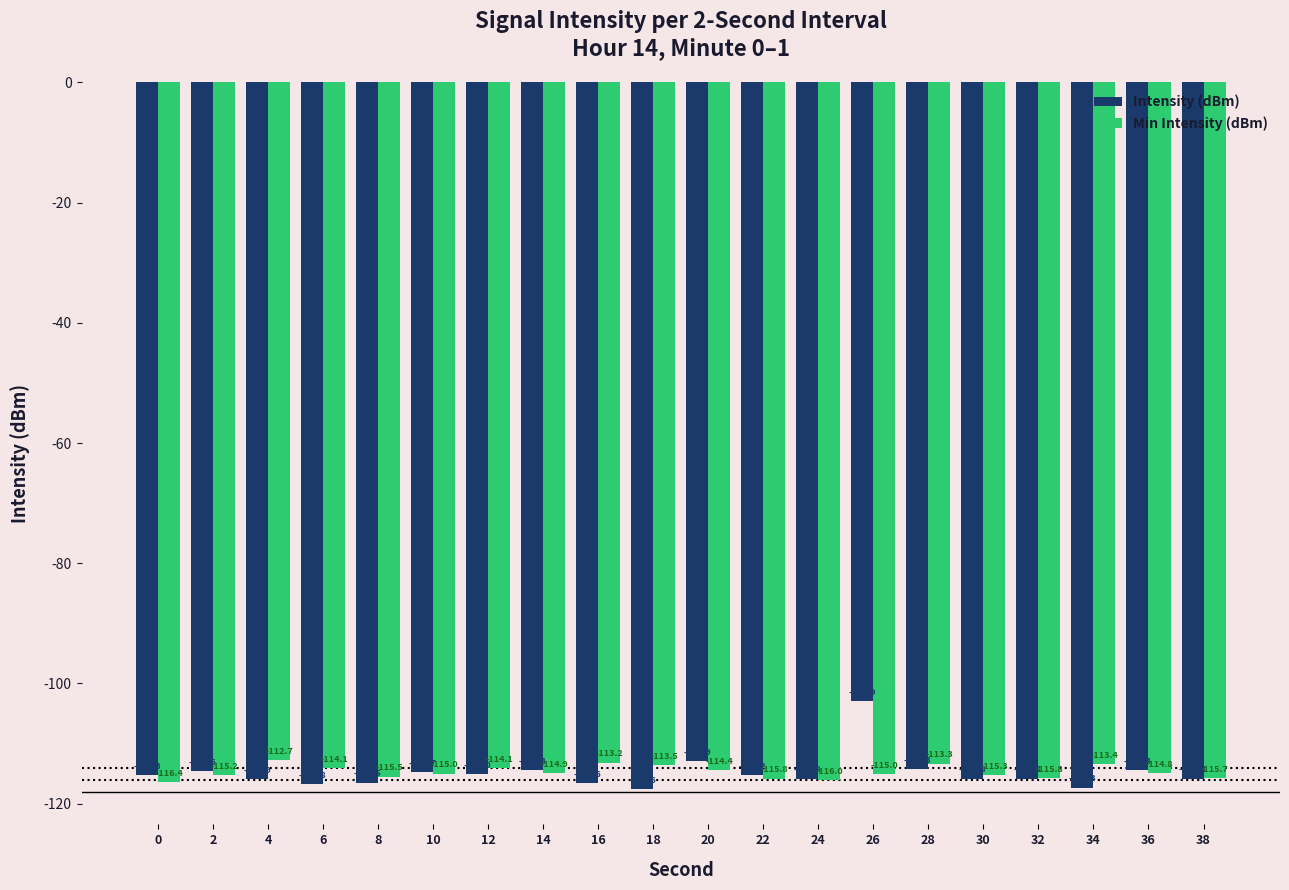

The Min Intensity (dBm) series shows -116.0 at 24. True or false?

True